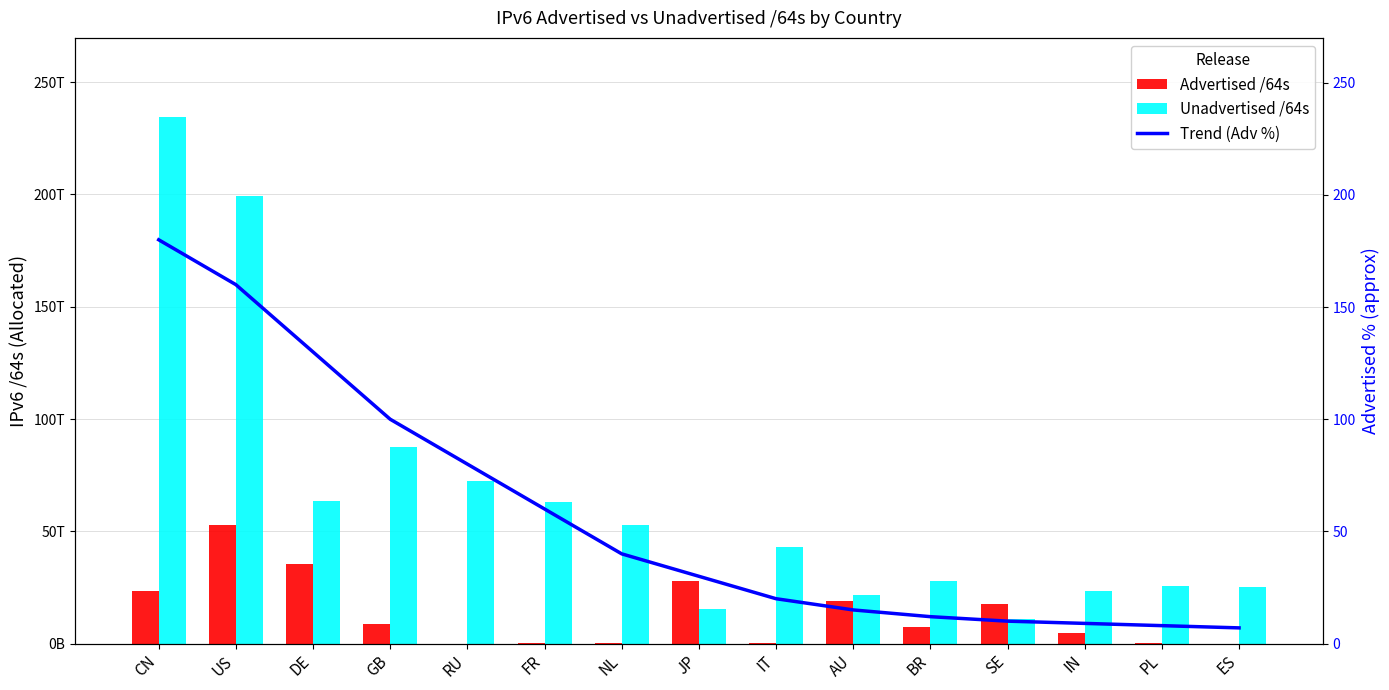

How many groups of bars are there?

15